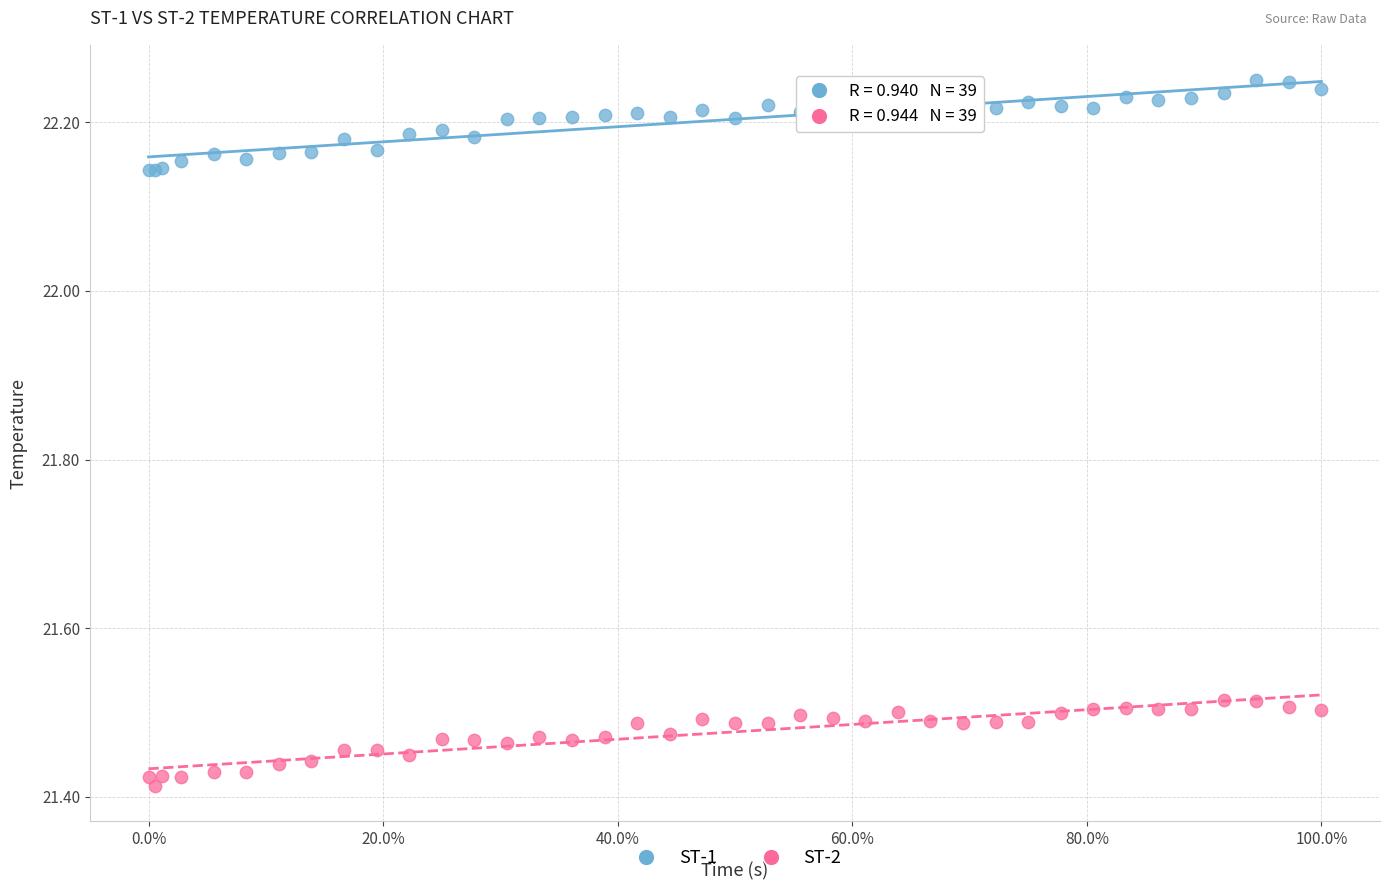

What is the X range (max minus min) for the scatter plot?

1.0